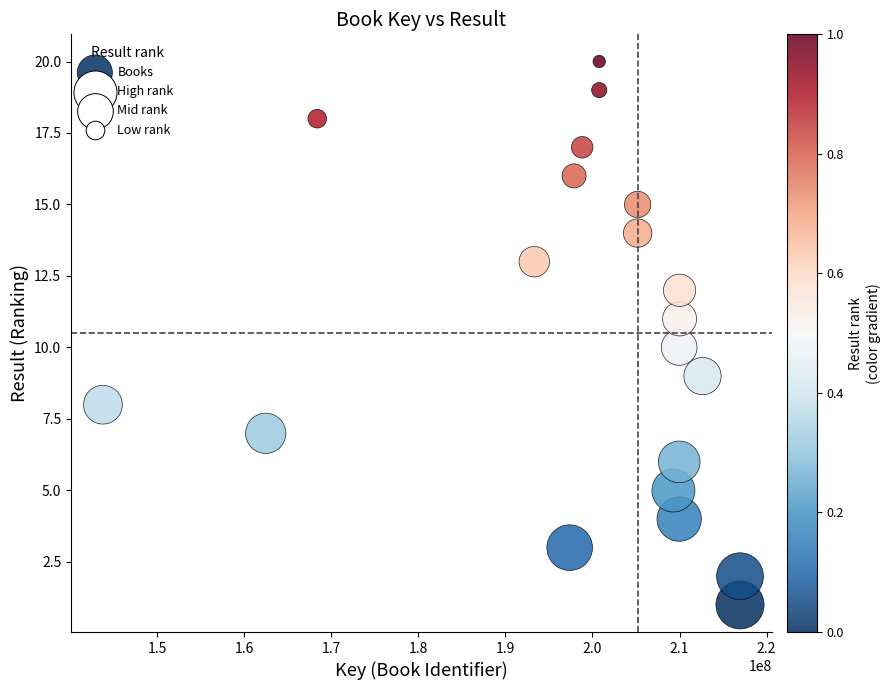

What is the range of X values (max minus min)?

73148731